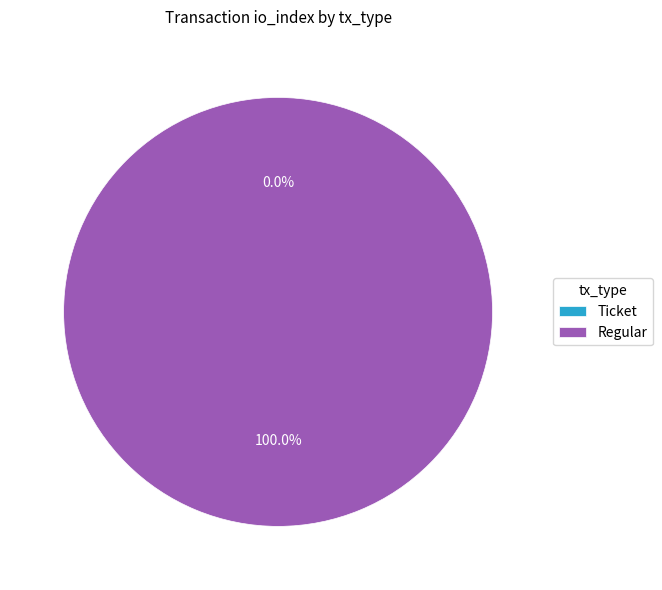

Is there a majority slice in this chart?

Yes